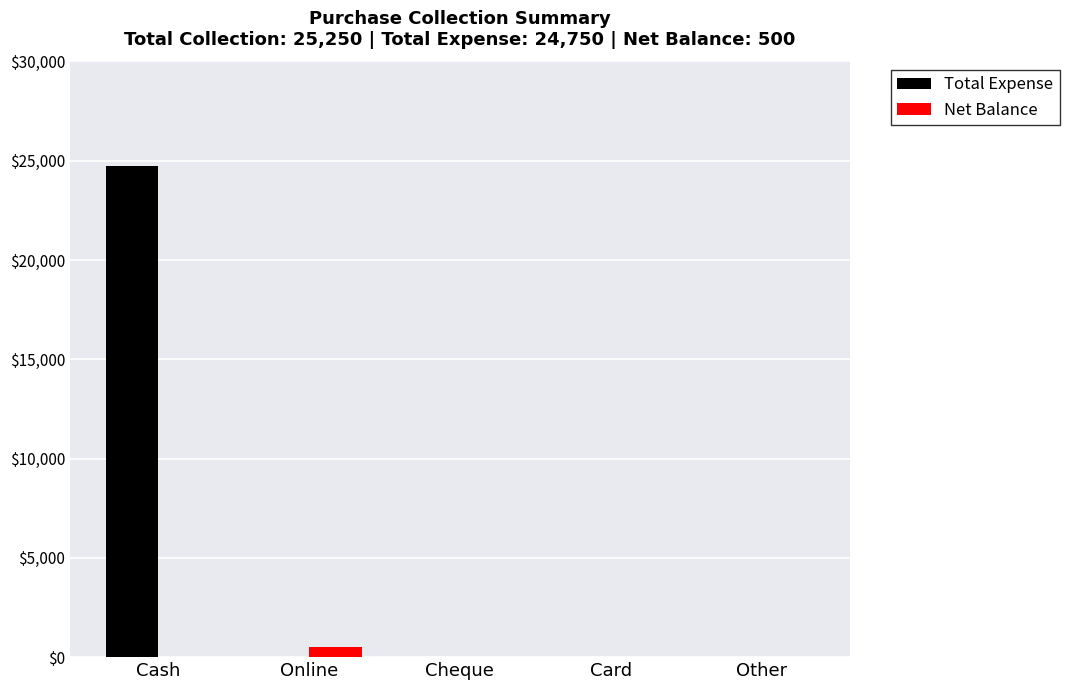

Reading left to right, transcribe all the data shown in this chart.

Total Expense: 24750	0	0	0	0
Net Balance: 0	500	0	0	0